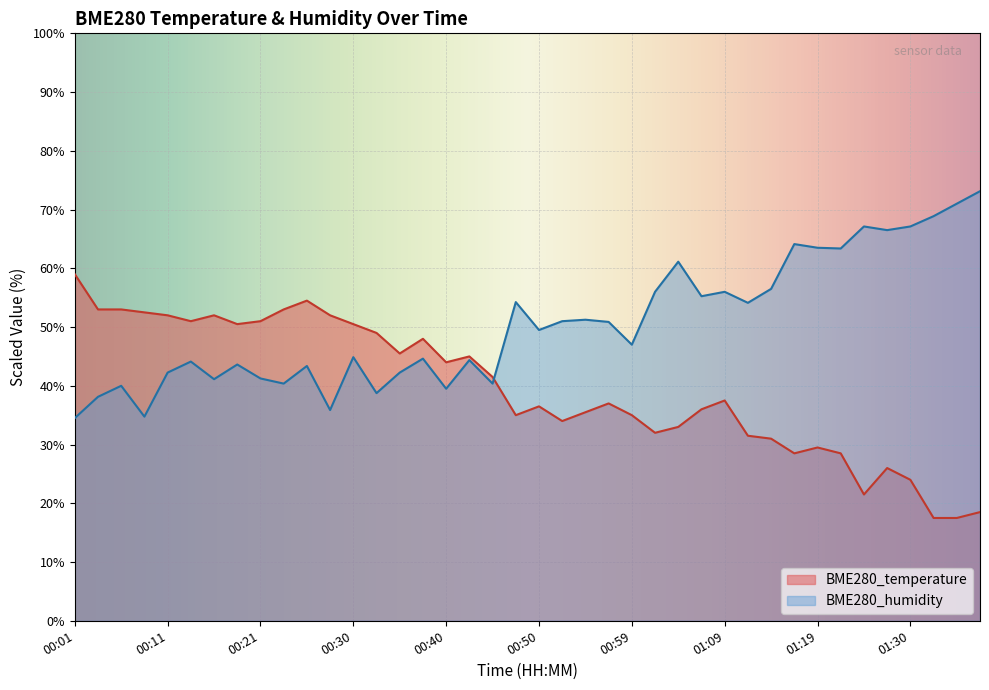

Which series ends up on top after the final intersection of BME280_humidity and BME280_temperature?

BME280_humidity